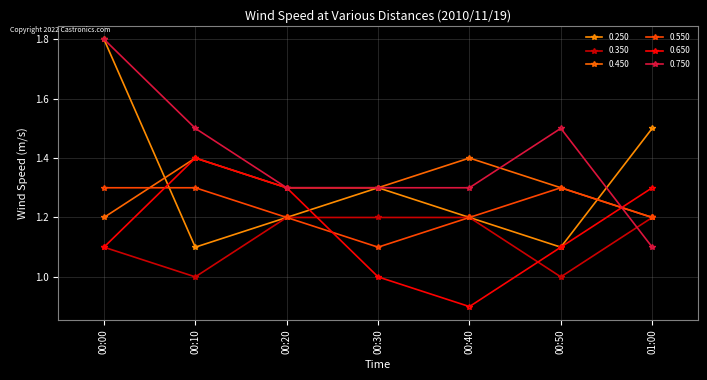

Between 00:00 and 00:10, which series saw the biggest shift?

0.250